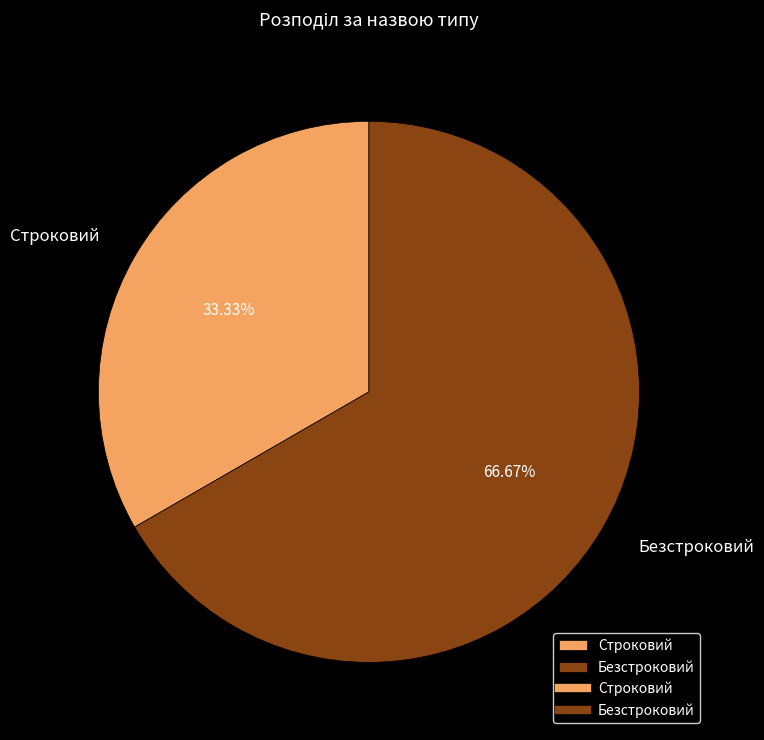

Is it true that Строковий is 33% of the pie?

True